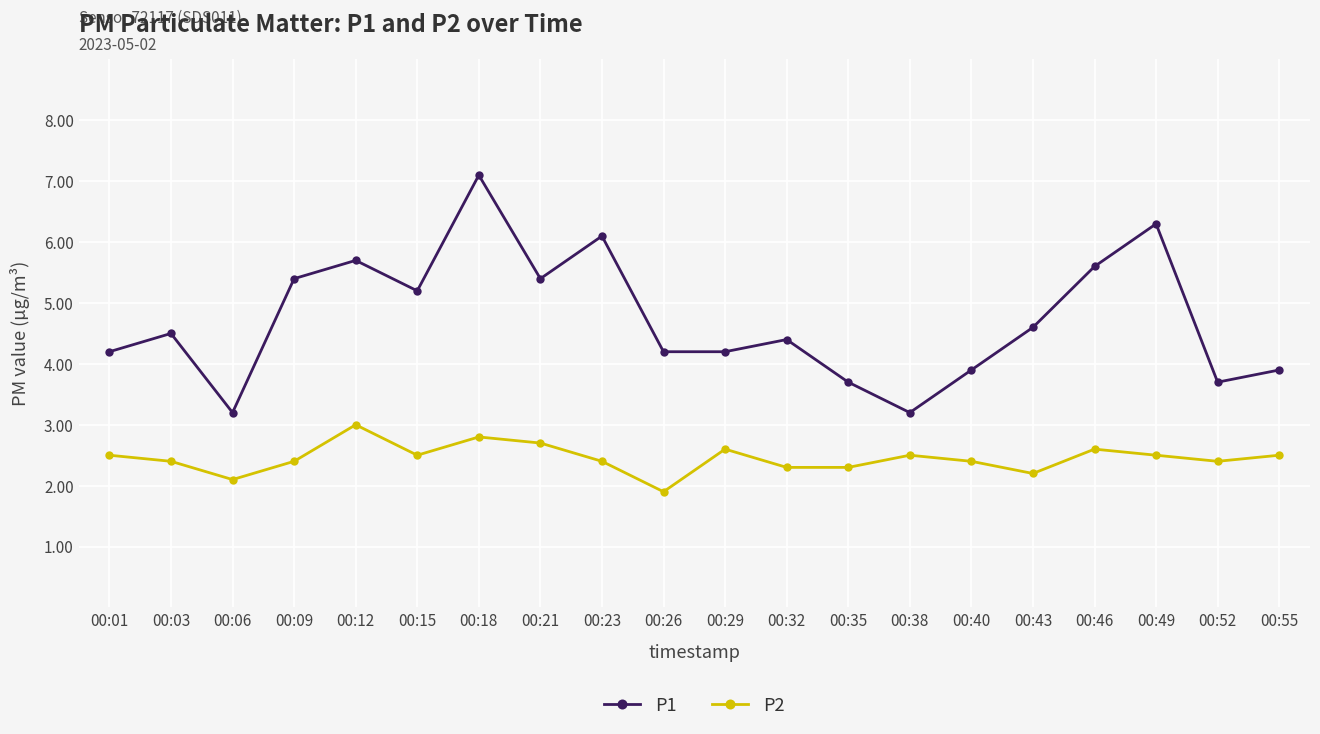

Which label corresponds to the largest value in the chart?

00:18